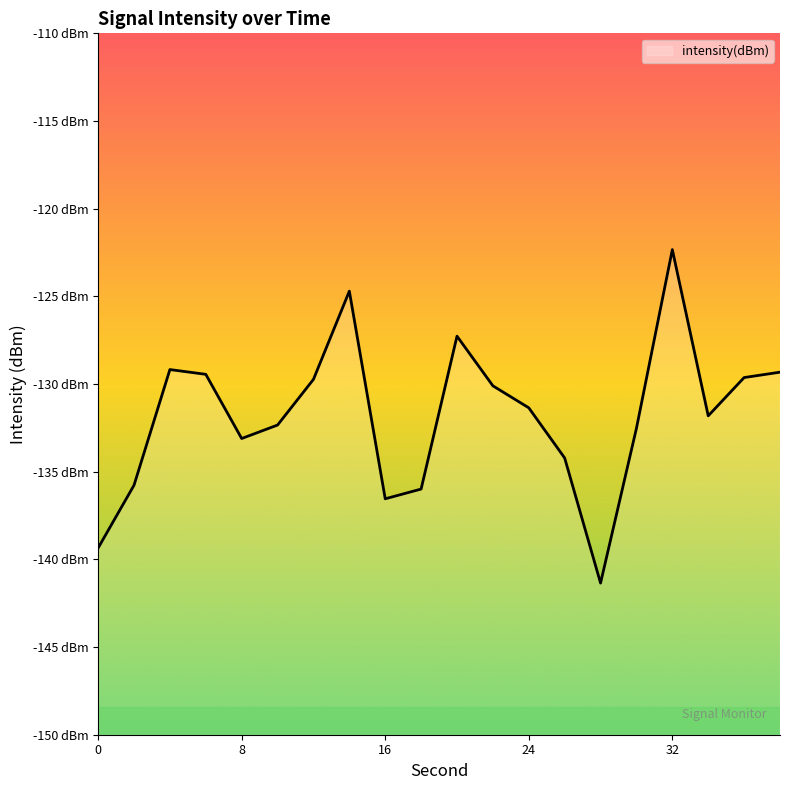

The chart shows a value of -130.1 at 22. True or false?

True